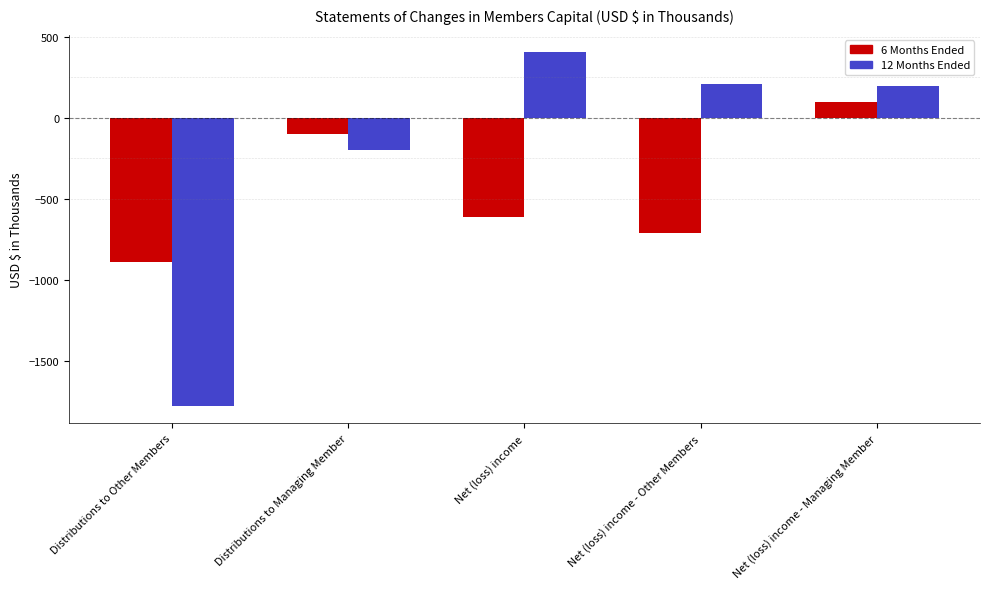

At Net (loss) income - Other Members, list the series in order from largest to smallest.

12 Months Ended, 6 Months Ended